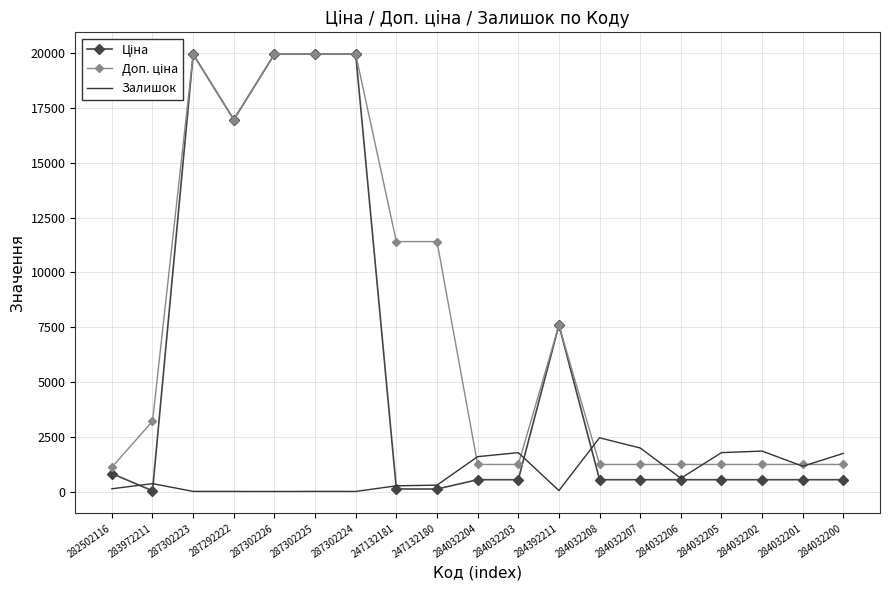

The Залишок series shows 3078.8 at 284032207. True or false?

False